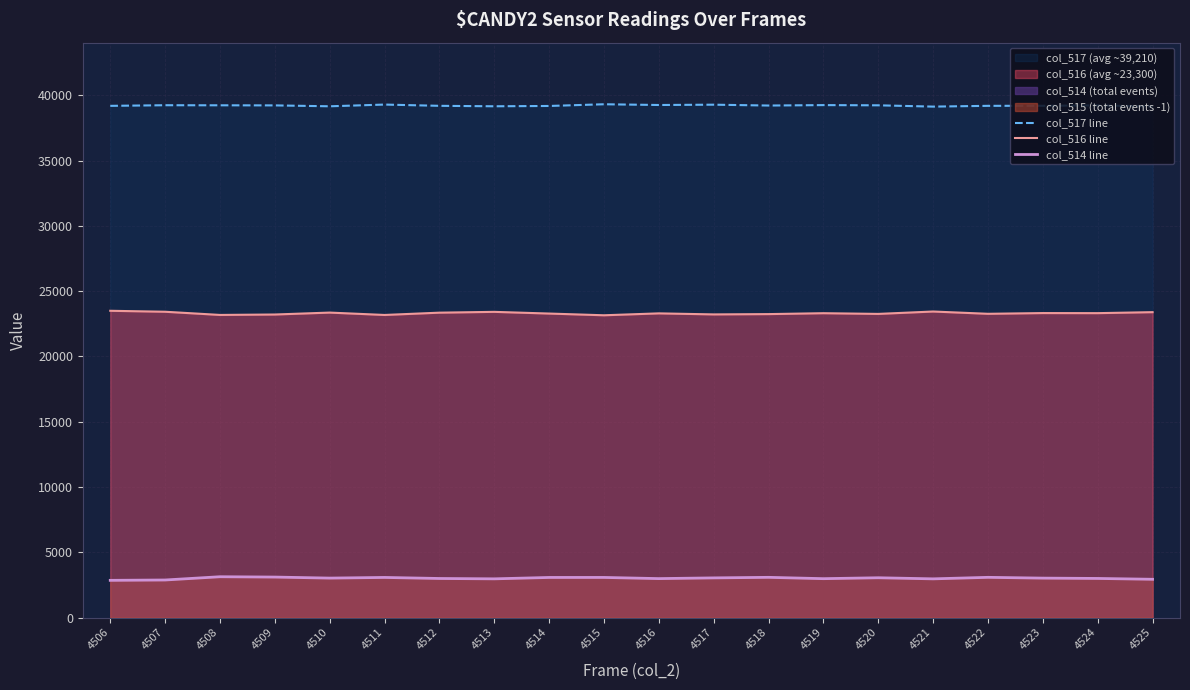

What is the approximate value of col_516 line at 4518, to the nearest 50?

23250